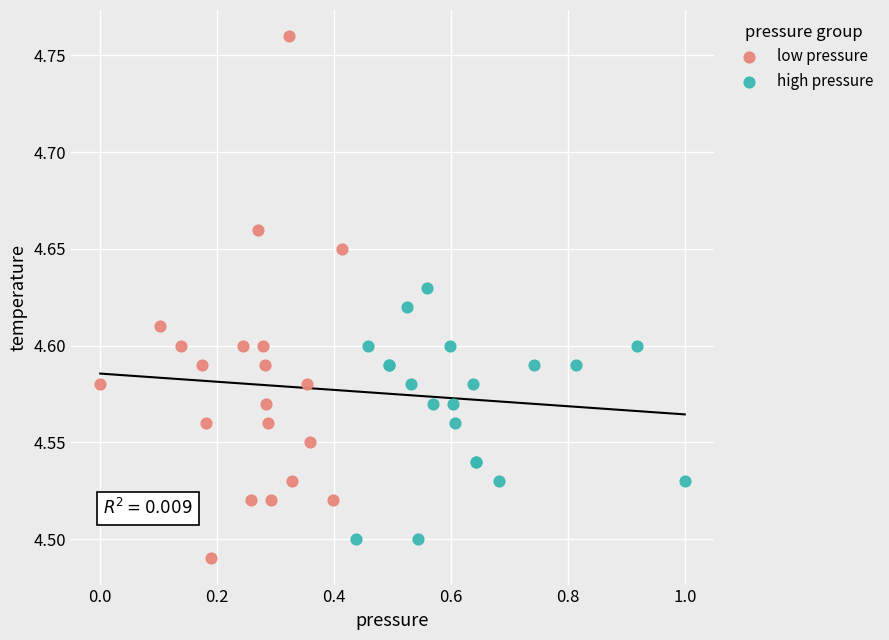

Which series contains the lowest Y value?

low pressure